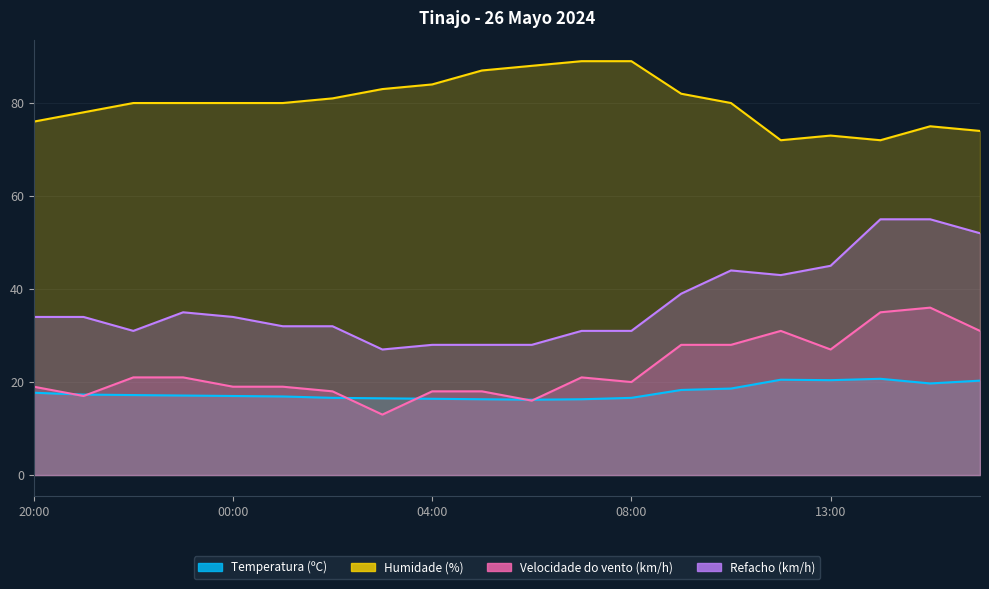

What is the difference between the maximum and minimum values in the Velocidade do vento (km/h) series?

23.0